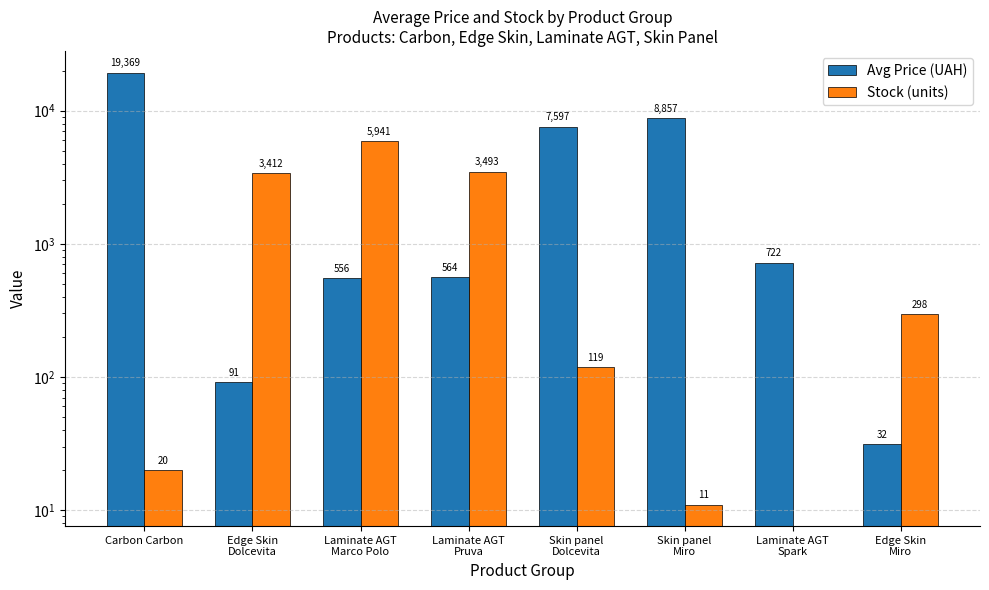

What is the difference between the maximum and minimum values in the Avg Price (UAH) series?

19337.5